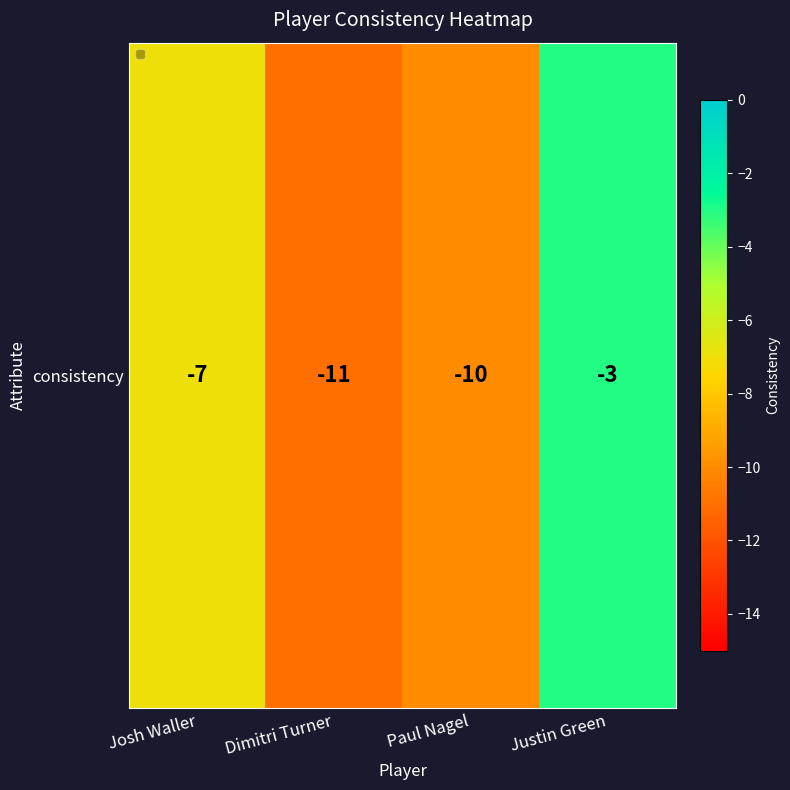

What is the difference between the maximum and minimum values?

8